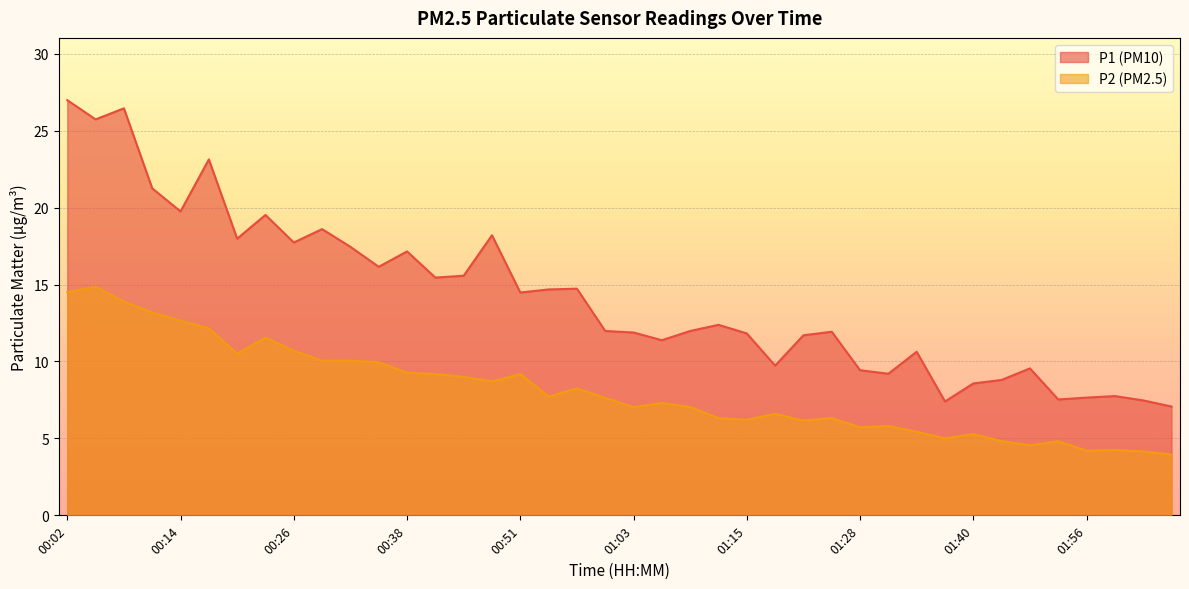

Is the value of P1 at 01:18 greater than the value of P2 at 00:20?

No